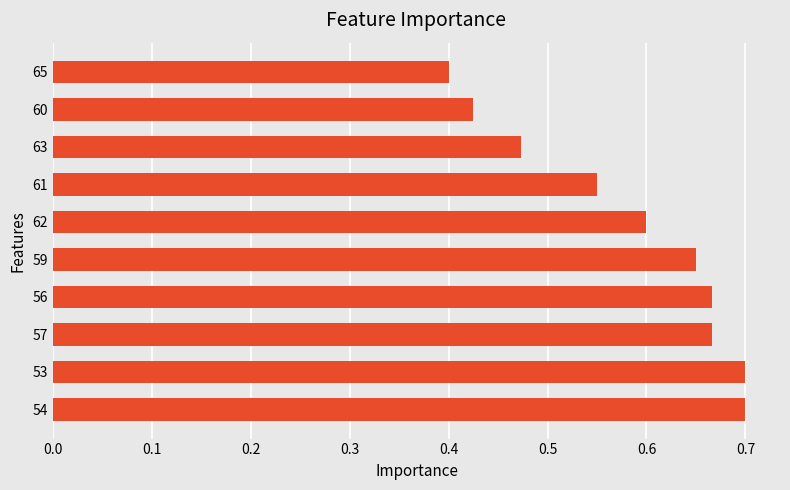

The chart shows a value of 0.7 at 53. True or false?

True